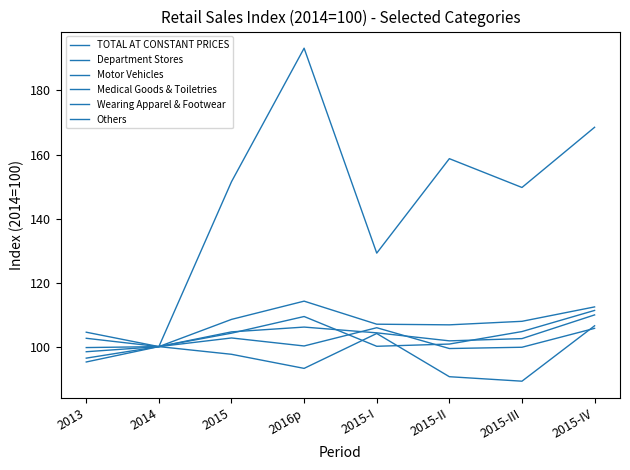

How many lines are shown in the chart?

6